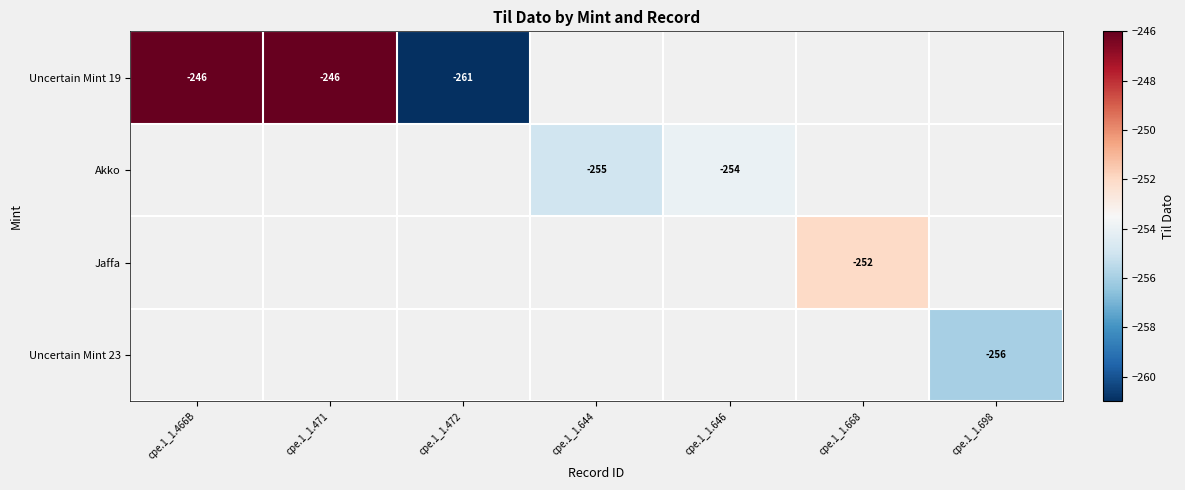

Is it true that Akko equals -422 at cpe.1_1.644?

False